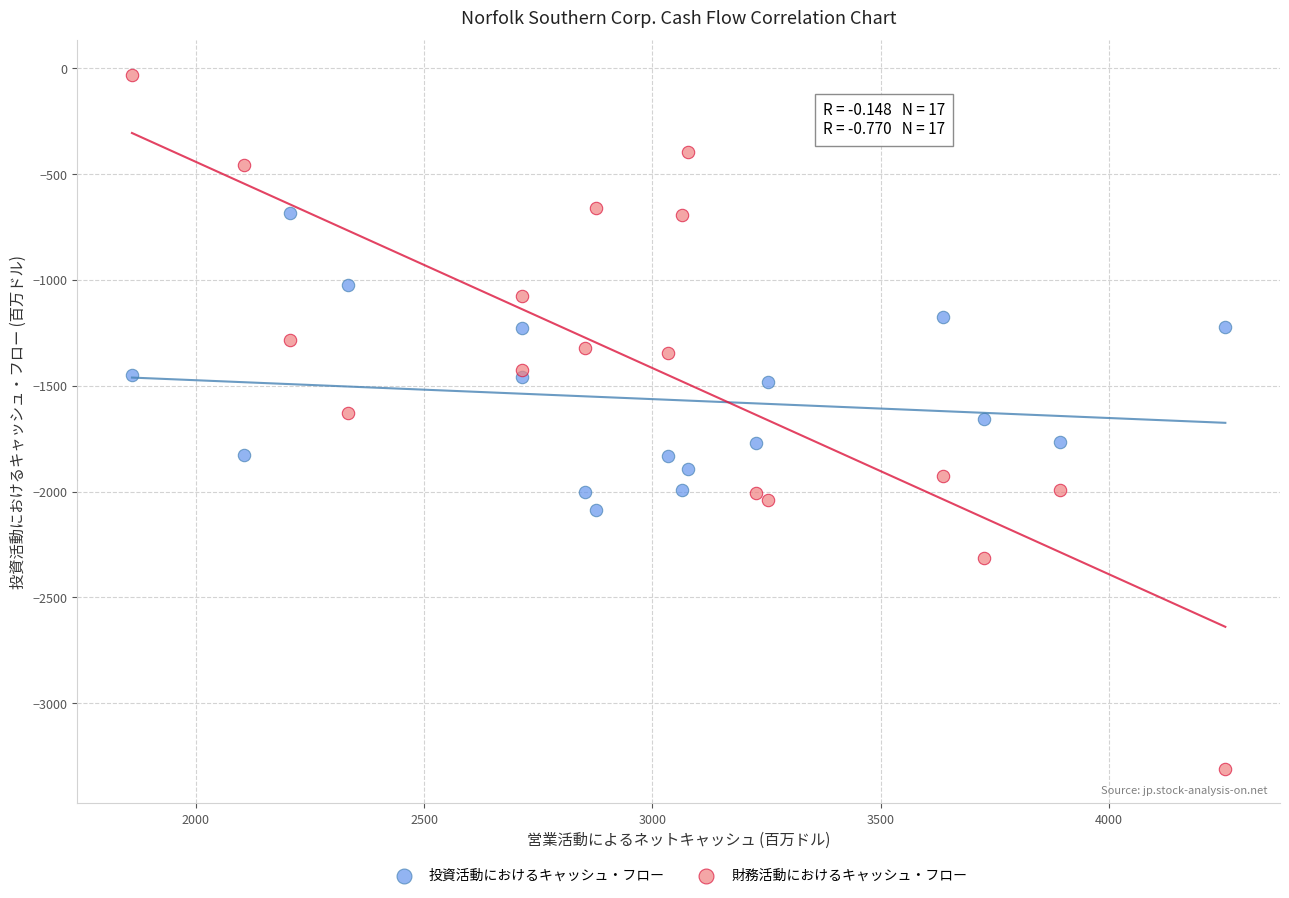

Which series has the largest Y range (max minus min)?

財務活動におけるキャッシュ・フロー